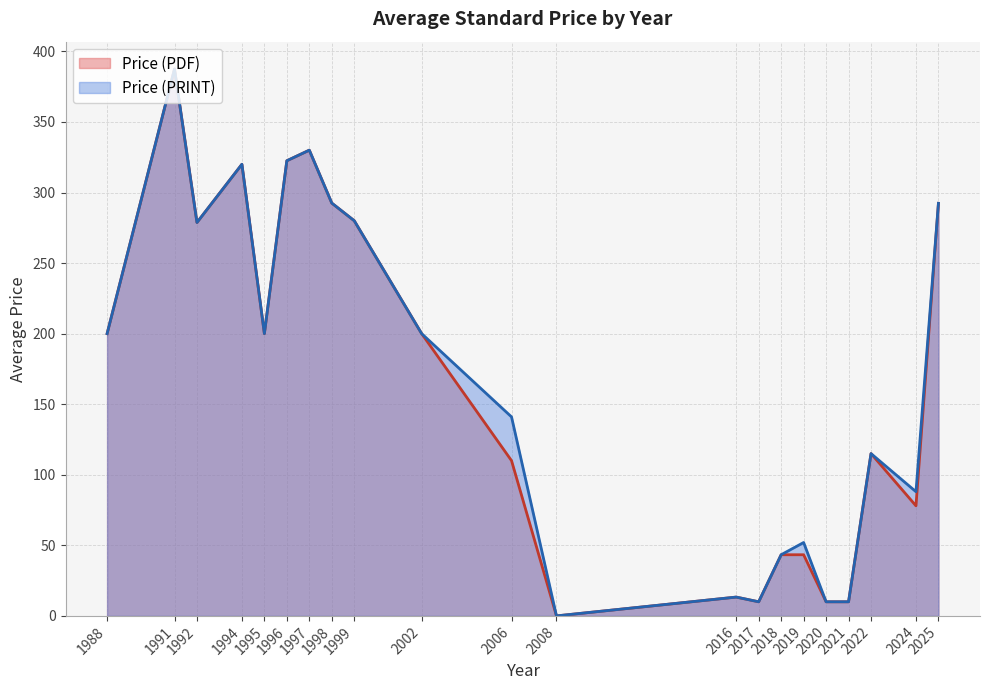

At which category is the sum across all series the highest?

1991